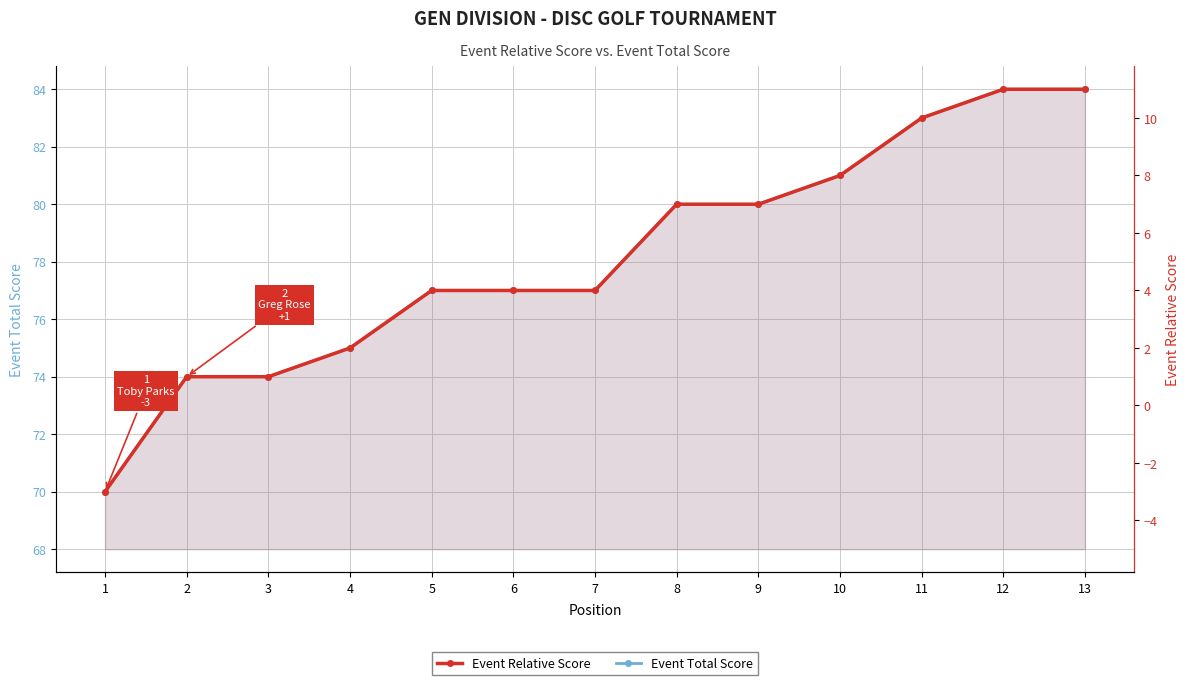

Between 6 and 8, which series saw the biggest shift?

Event Total Score